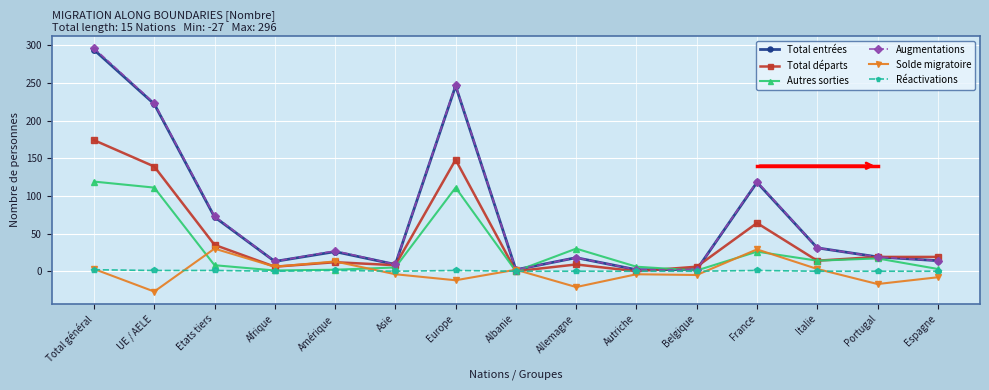

How many values in the Augmentations series are below 19?

7